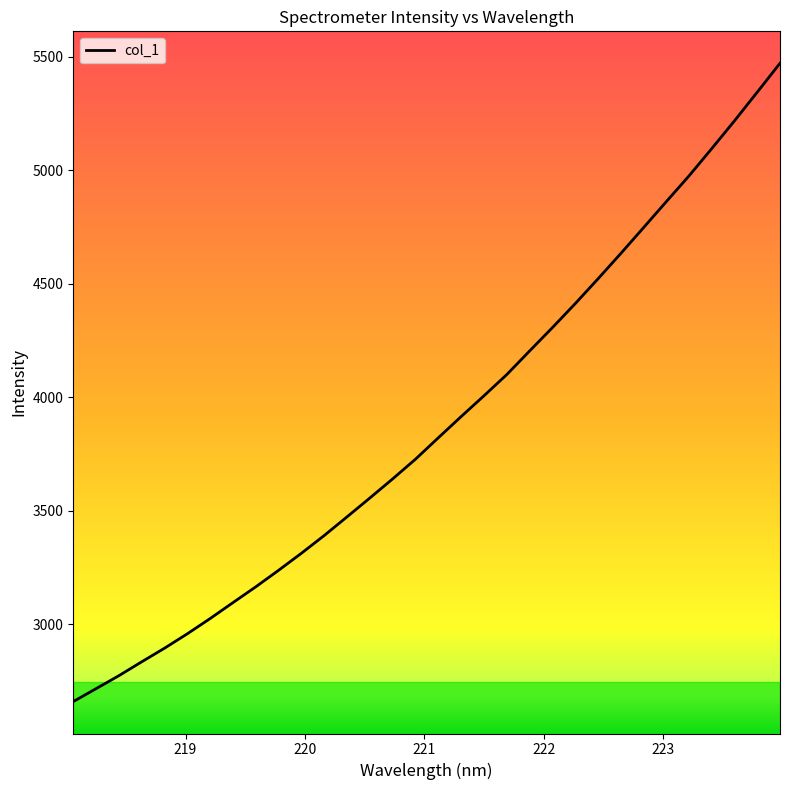

What is the maximum value shown in the chart?

5471.8